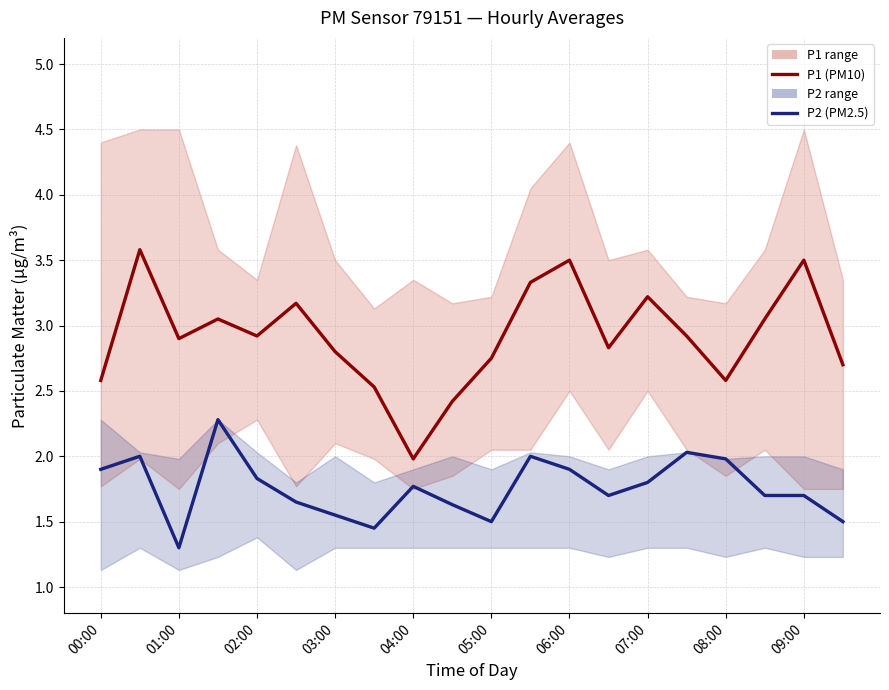

Which series has the largest range (max minus min)?

P1